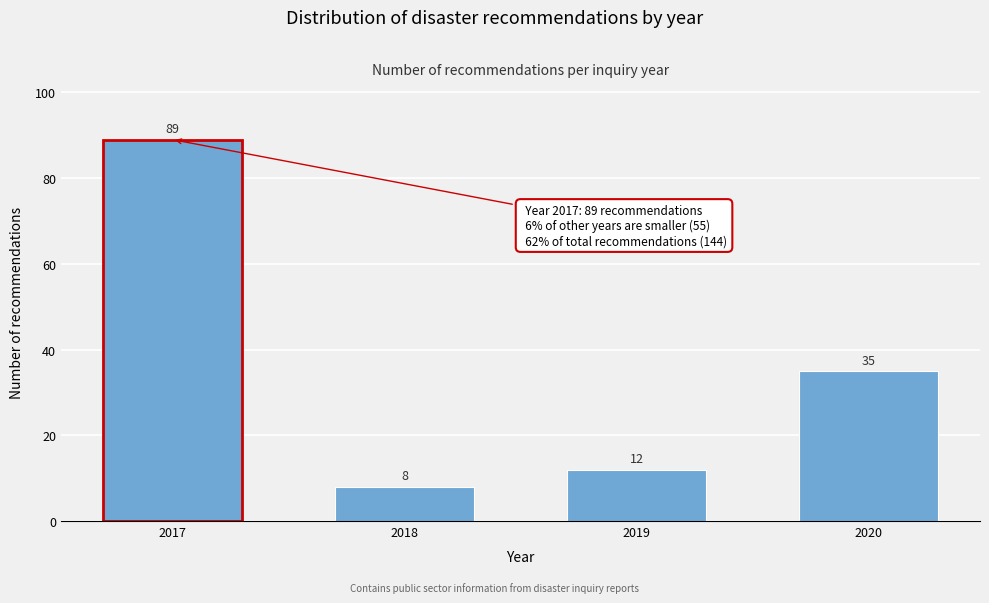

Reading left to right, transcribe all the data shown in this chart.

89	8	12	35